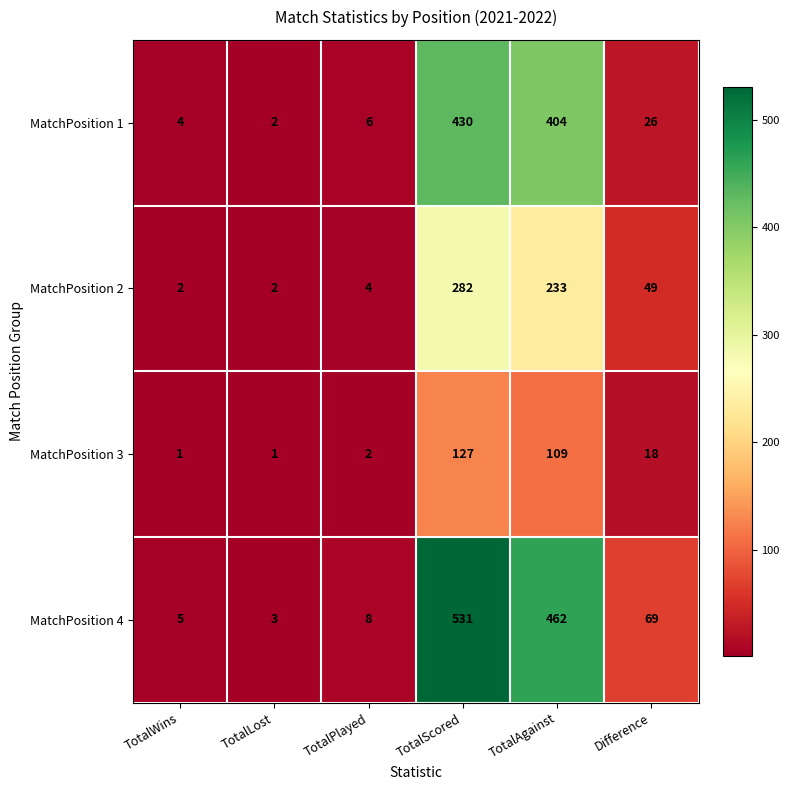

Reading right to left, transcribe all the data shown in this chart.

MatchPosition 1: Difference=26	TotalAgainst=404	TotalScored=430	TotalPlayed=6	TotalLost=2	TotalWins=4
MatchPosition 2: Difference=49	TotalAgainst=233	TotalScored=282	TotalPlayed=4	TotalLost=2	TotalWins=2
MatchPosition 3: Difference=18	TotalAgainst=109	TotalScored=127	TotalPlayed=2	TotalLost=1	TotalWins=1
MatchPosition 4: Difference=69	TotalAgainst=462	TotalScored=531	TotalPlayed=8	TotalLost=3	TotalWins=5